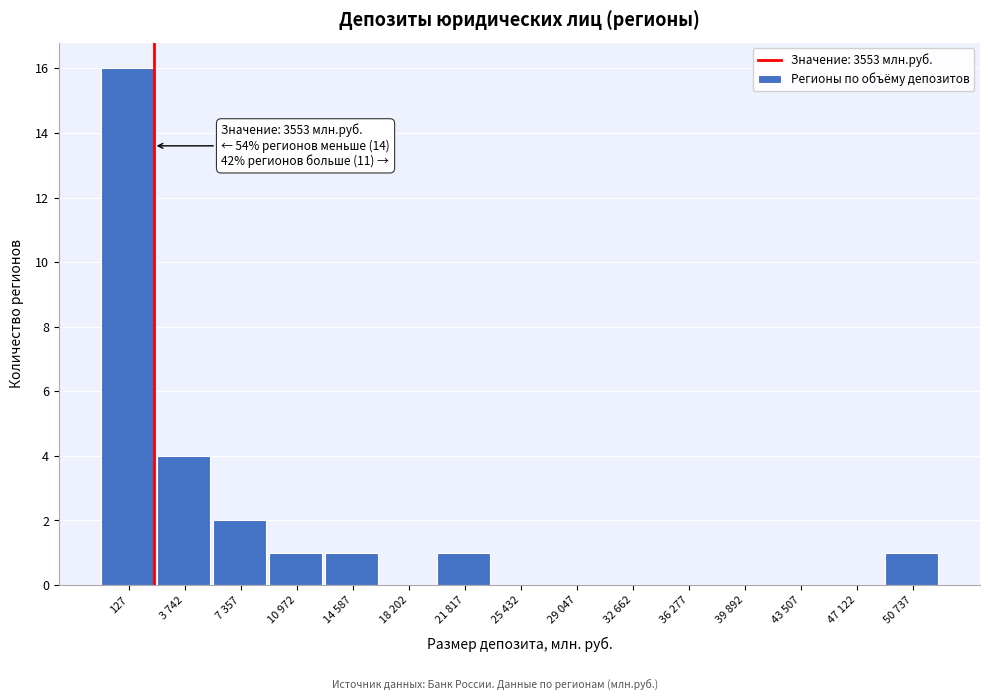

Reading left to right, extract all data points from this chart.

127=16	3 742=4	7 357=2	10 972=1	14 587=1	18 202=0	21 817=1	25 432=0	29 047=0	32 662=0	36 277=0	39 892=0	43 507=0	47 122=0	50 737=1